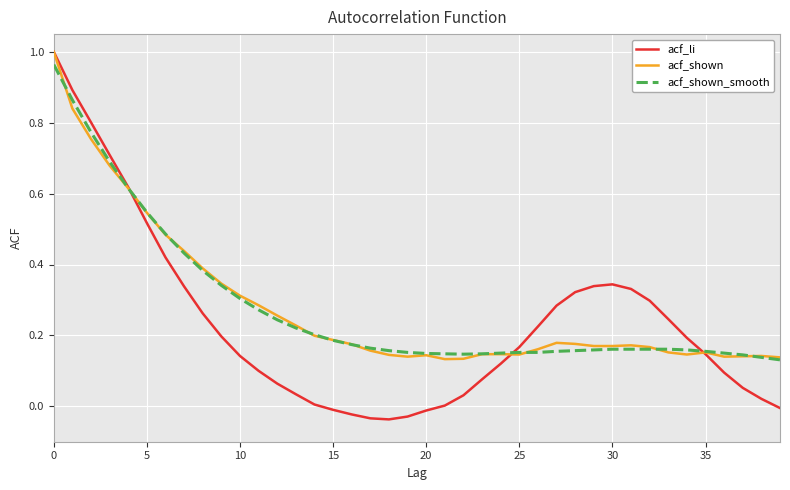

What are all the series names shown in the legend?

acf_li, acf_shown, acf_shown_smooth